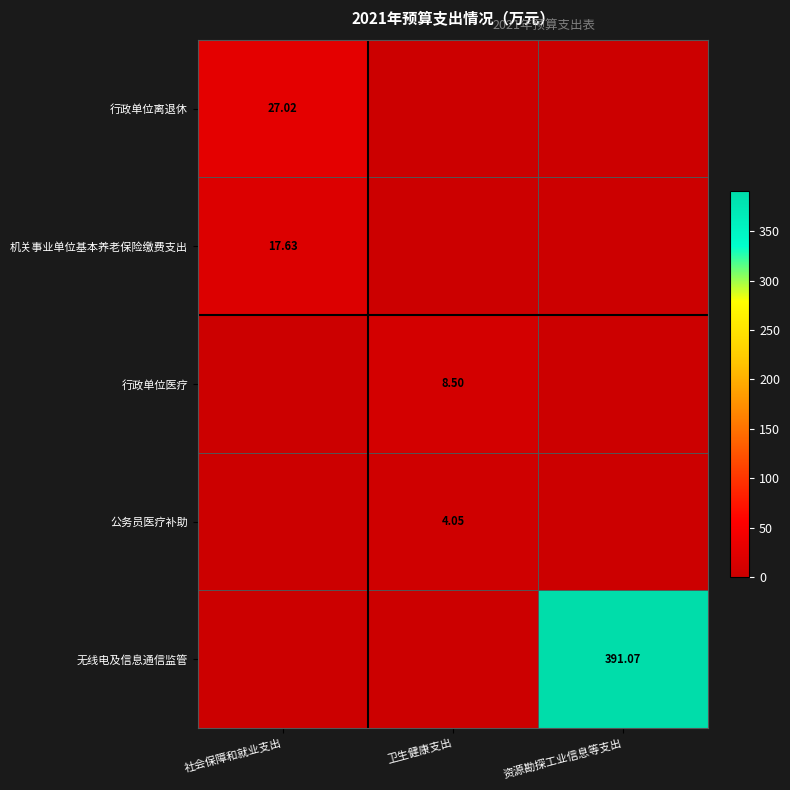

Is it true that 行政单位医疗 equals 0.0 at 社会保障和就业支出?

True